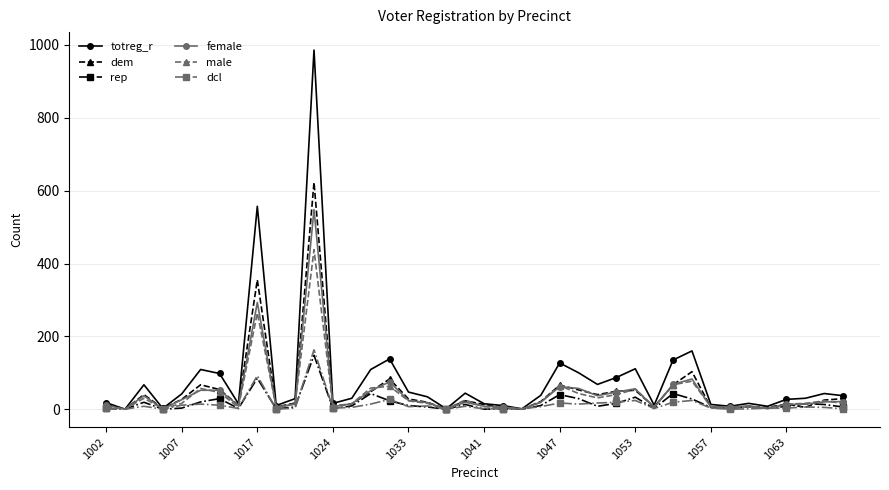

What is the maximum value for dem?

623